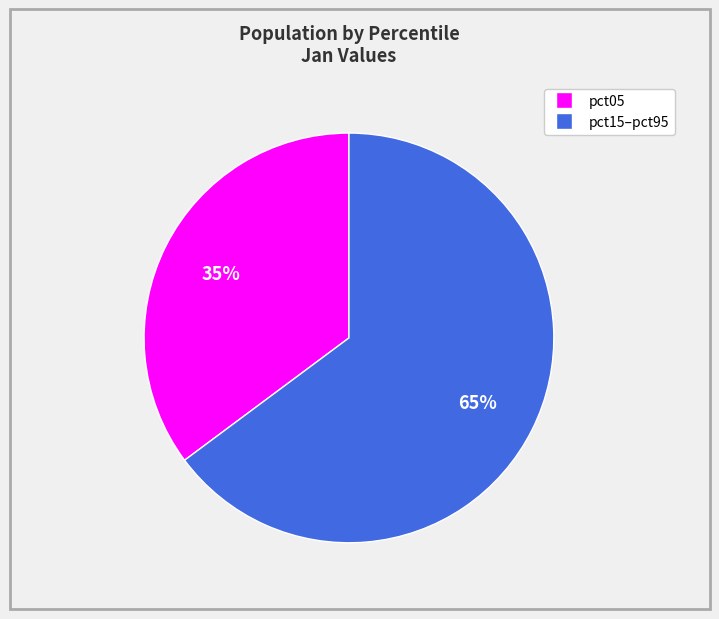

To the nearest percent, what is the average slice percentage?

50%